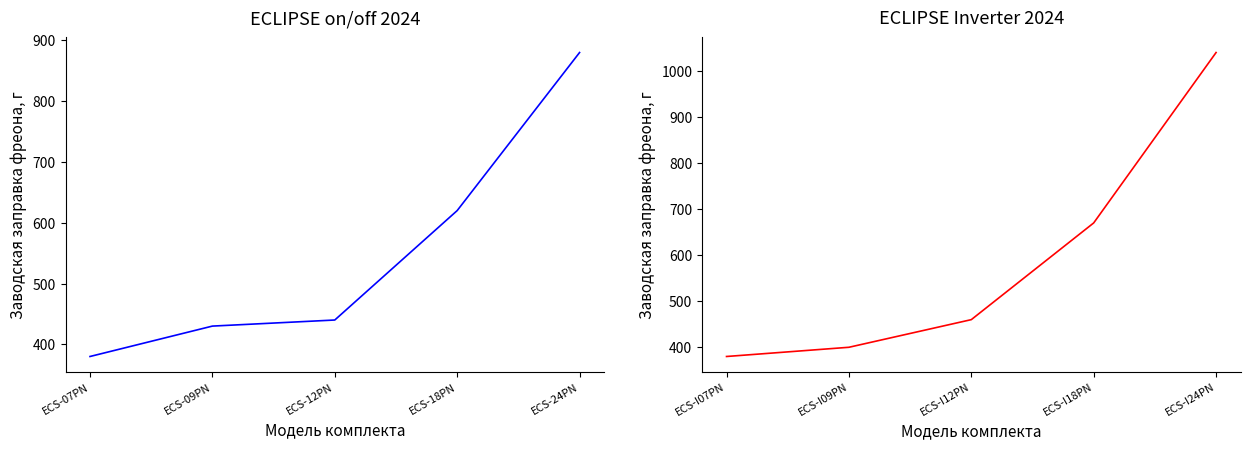

What is the label of the 1st point from the left?

ECS-I07PN